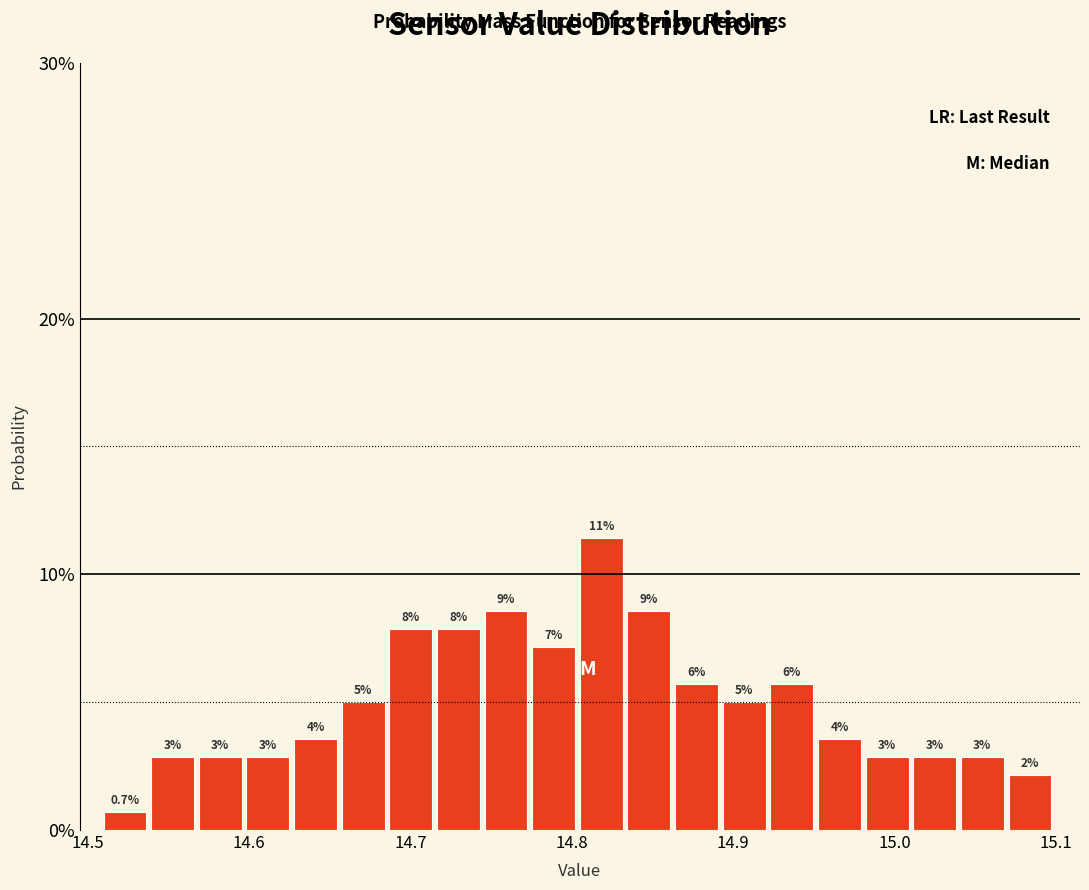

Around what value on the x-axis is the tallest bar? Give the approximate position of its centre, as read against the axis.

14.82